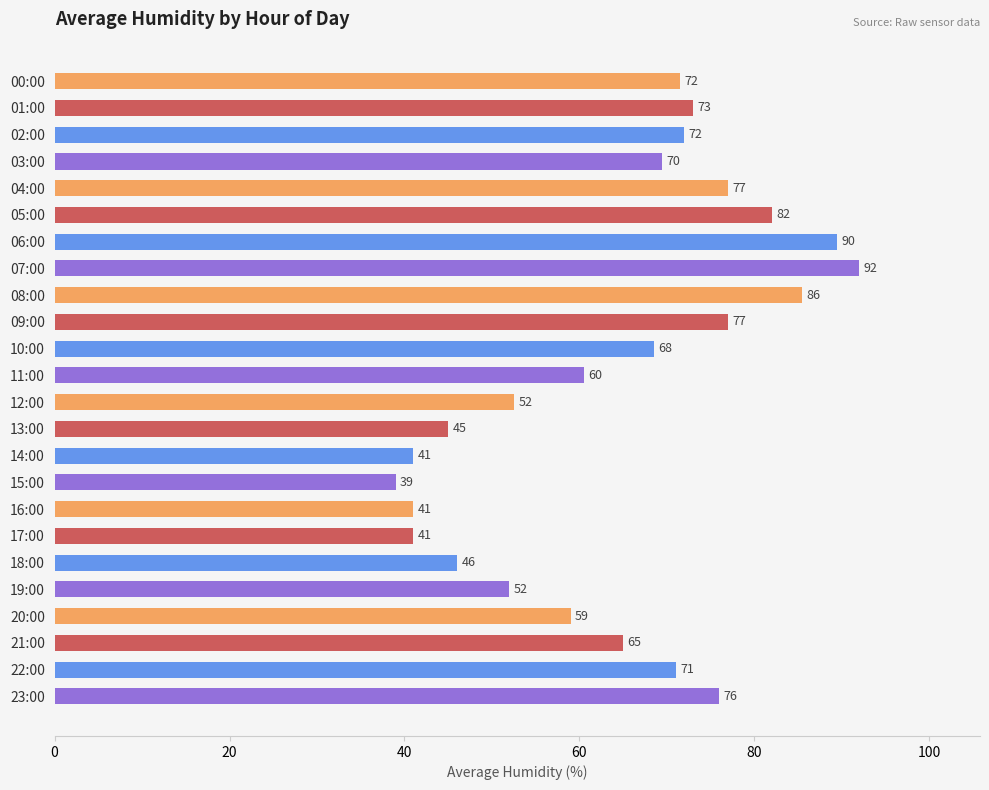

Approximately how many times larger is the value at 10:00 compared to 03:00?

1.0